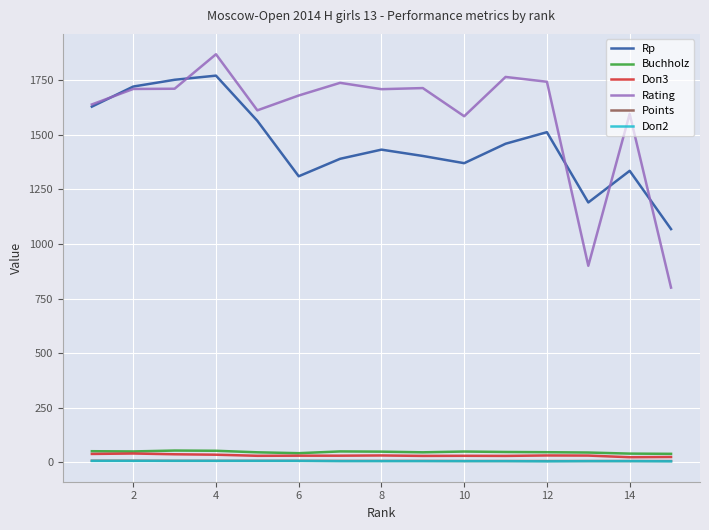

Which series has the widest spread of values?

Rating